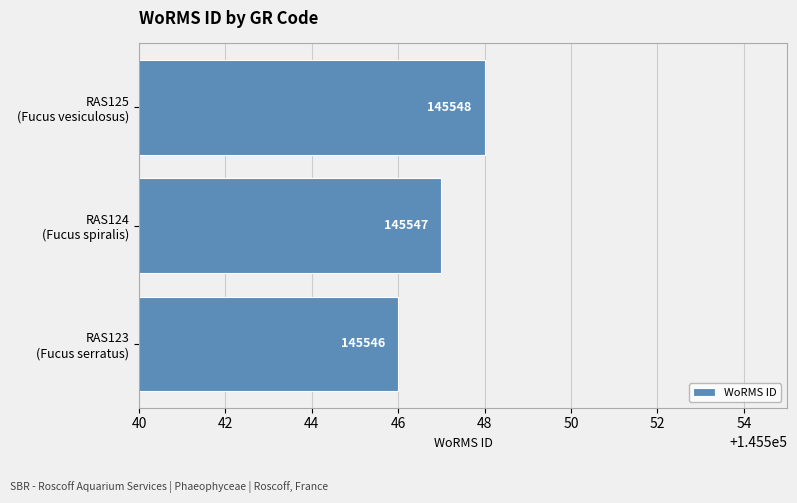

Reading top to bottom, extract all data points from this chart.

145548	145547	145546